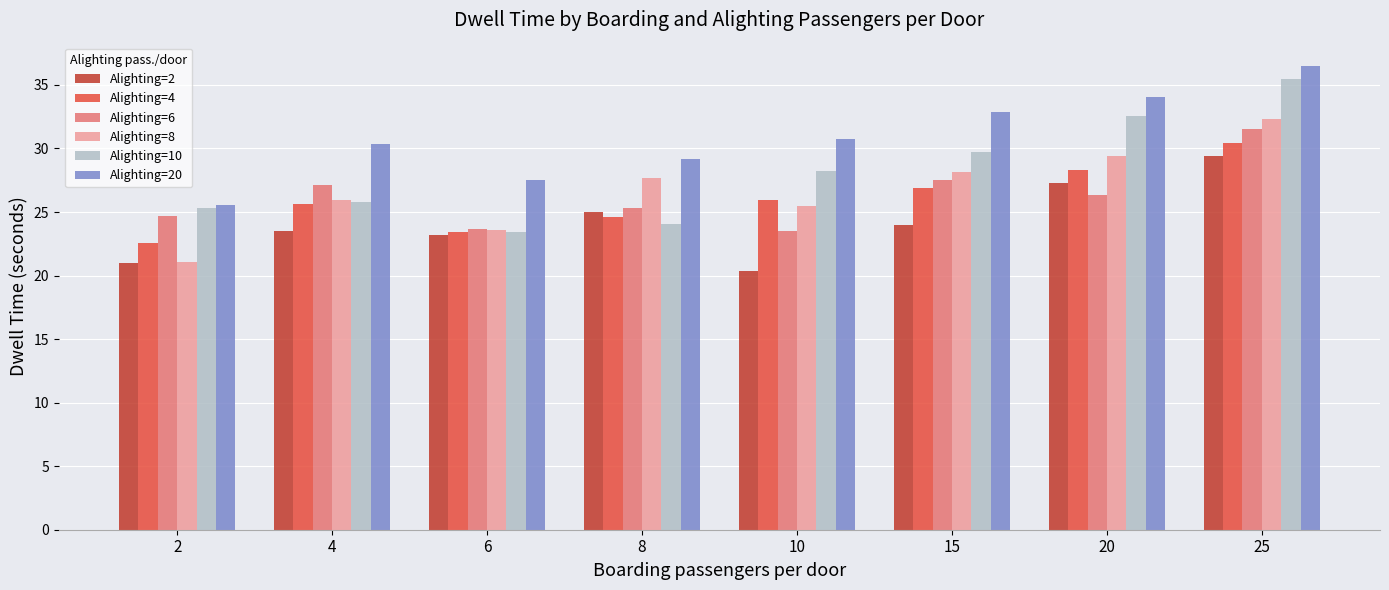

What are all the series names shown in the legend?

Alighting=2, Alighting=4, Alighting=6, Alighting=8, Alighting=10, Alighting=20